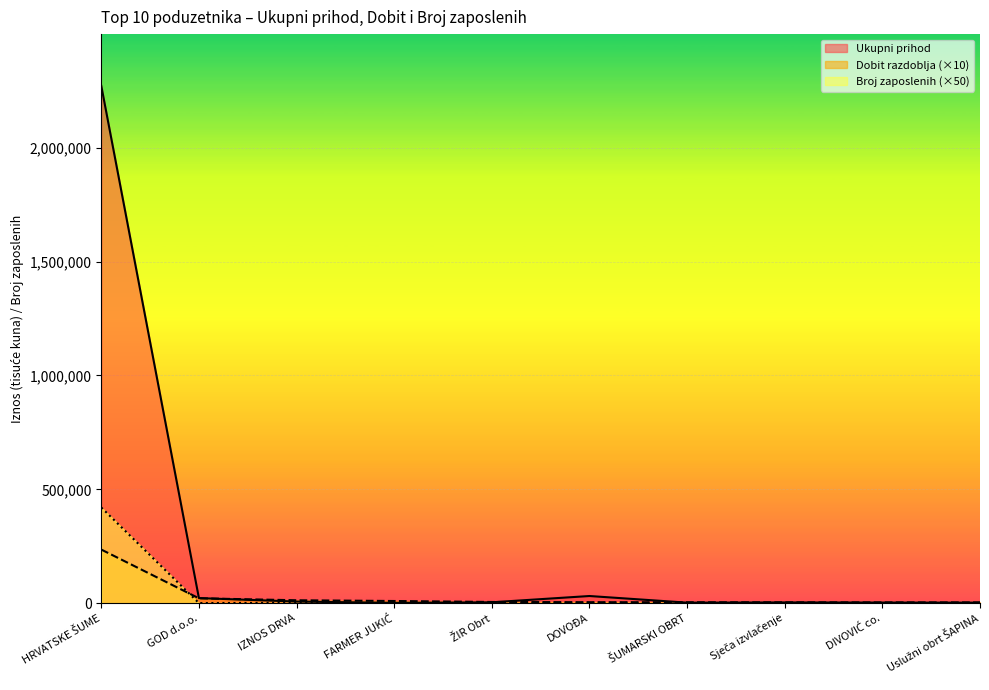

Is the value of Broj zaposlen. at GOD d.o.o. greater than the value of Ukupni prihod at DOVOĐA?

No